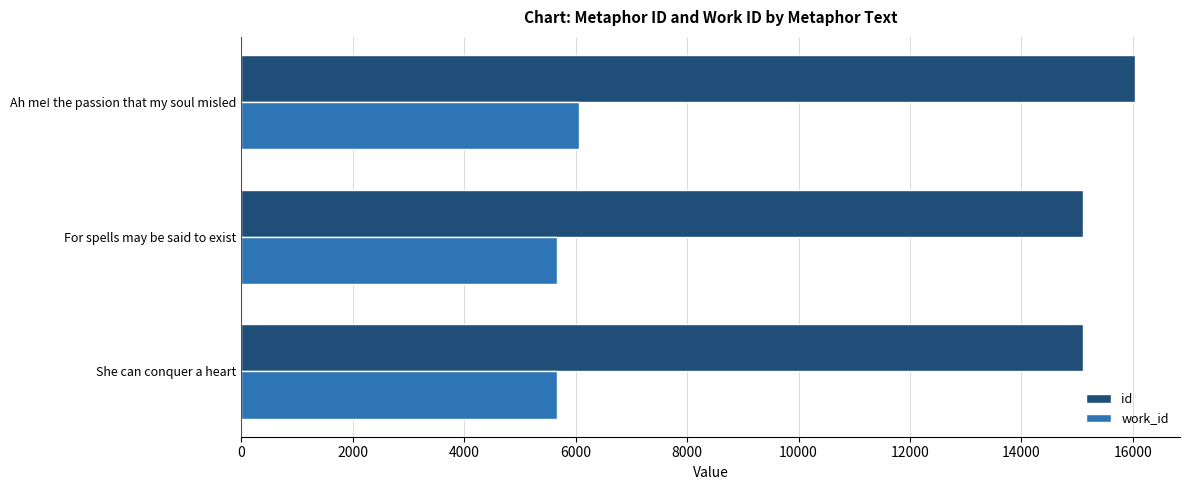

What is the spread (max minus min) of values at She can conquer a heart?

9454